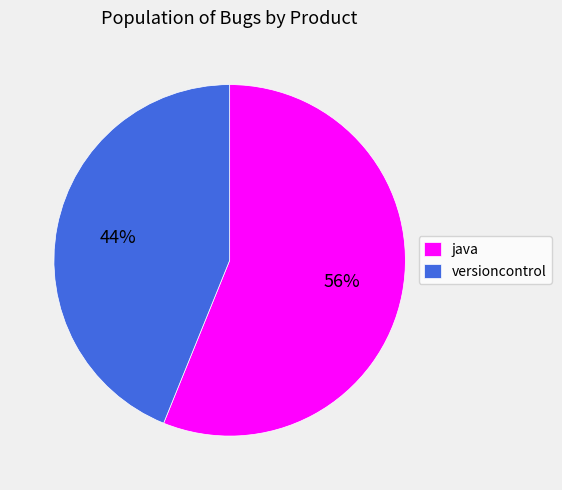

Combined, do java and versioncontrol account for over 50%?

Yes